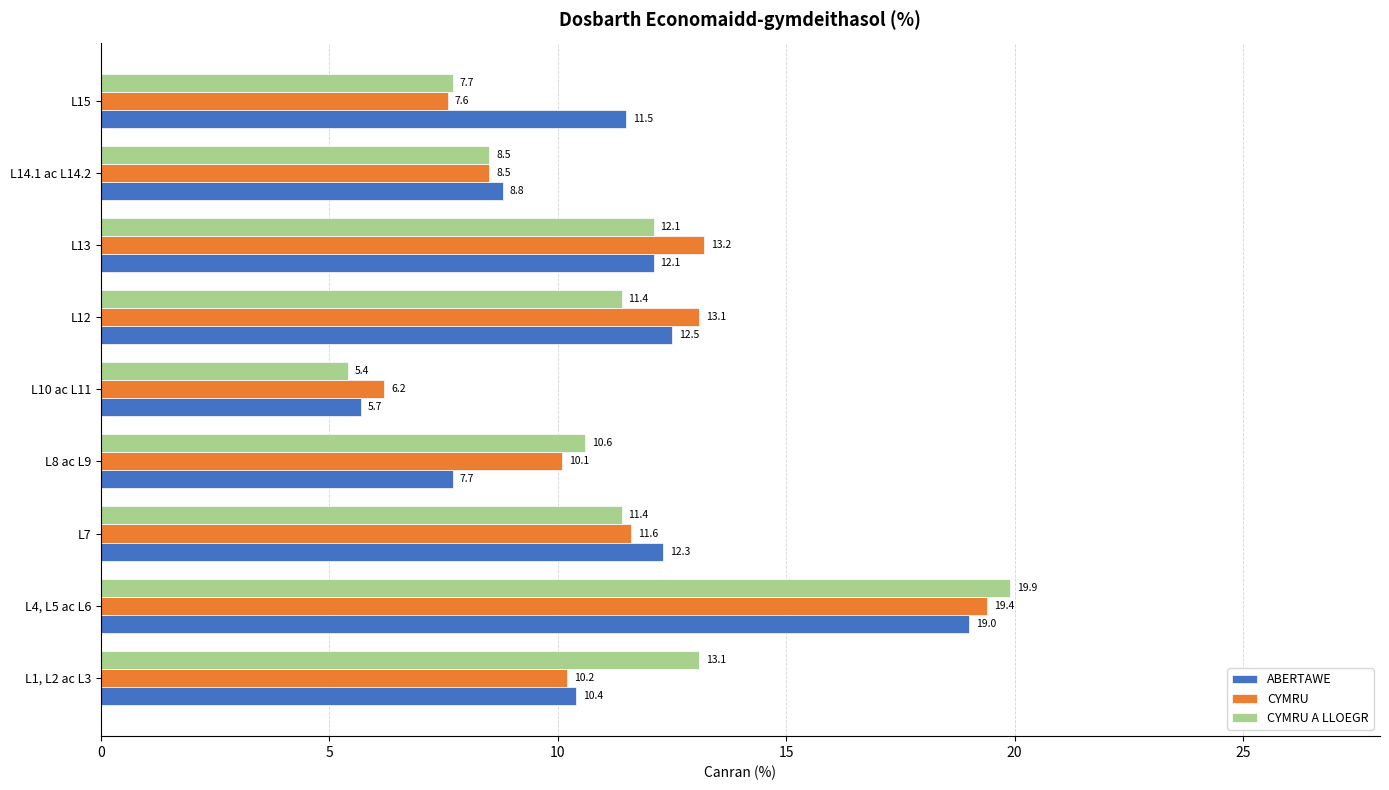

Which series has the largest total across all categories?

CYMRU A LLOEGR